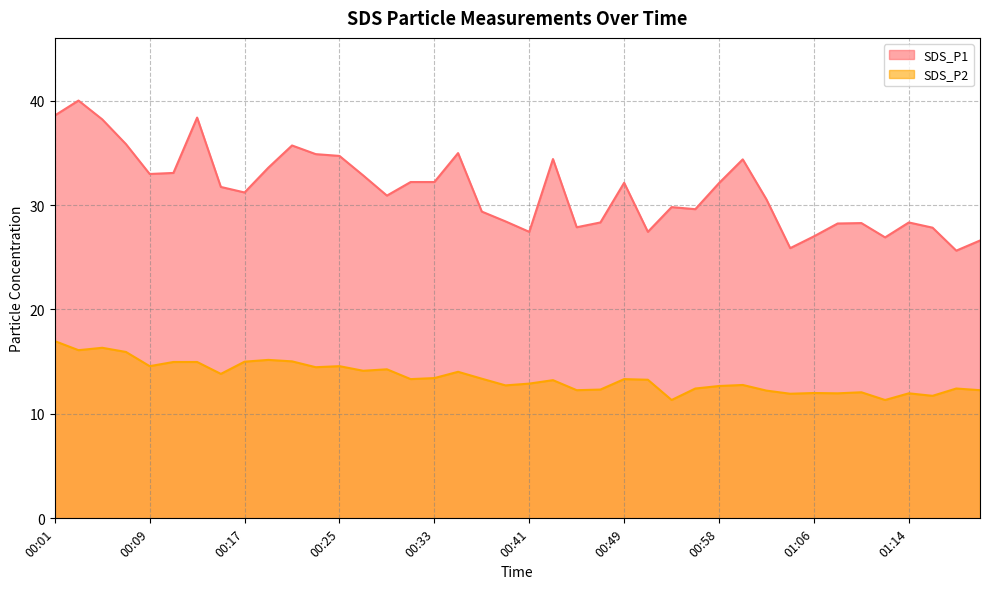

Which label corresponds to the smallest value in the chart?

00:53